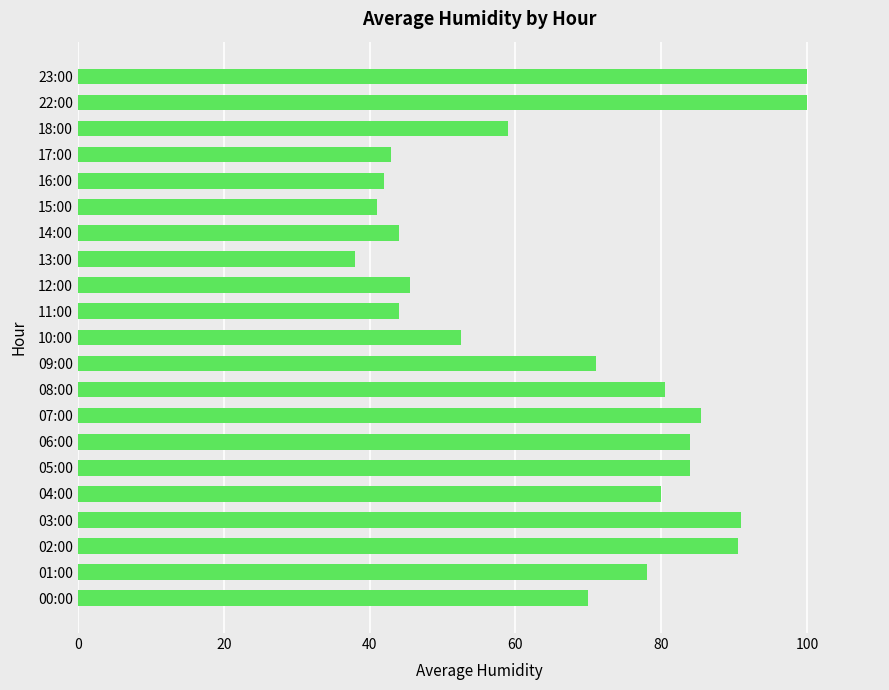

Is it true that the value at 18:00 is 100.6?

False